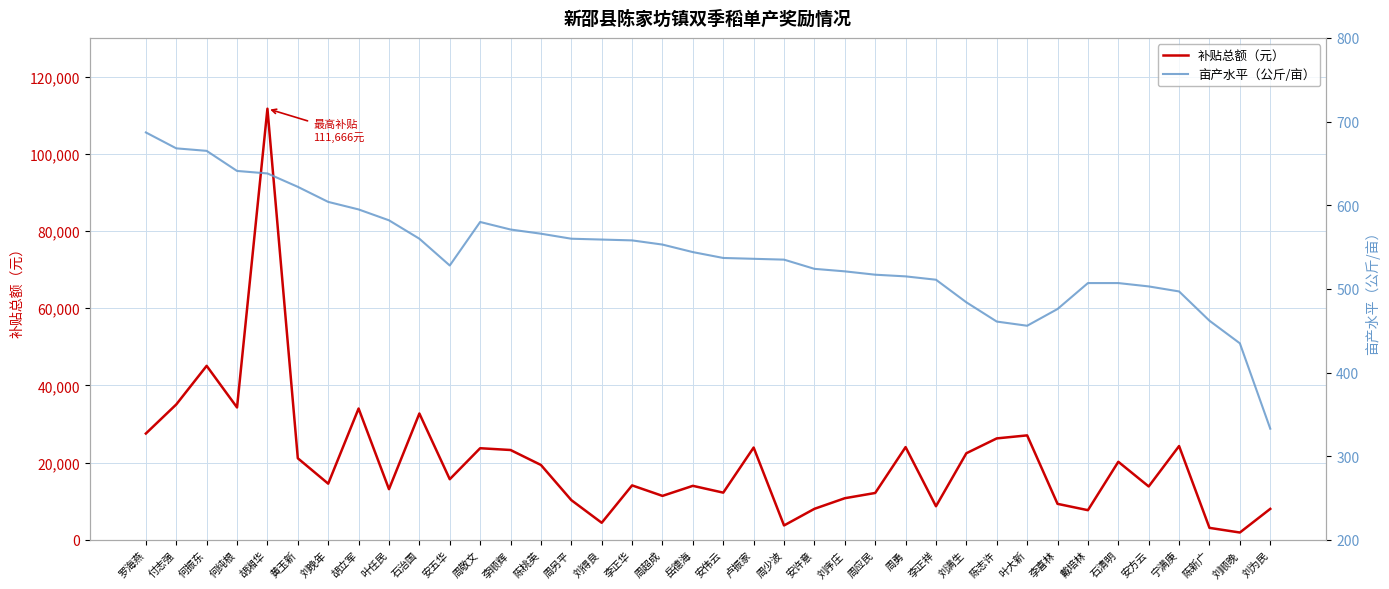

Rank the categories by 亩产水平（公斤/亩） value from highest to lowest.

罗海燕, 付志强, 何振东, 何纯根, 胡湘华, 黄玉新, 刘晚年, 胡立军, 叶任民, 周敬文, 李顺辉, 陈桃英, 石治国, 周另平, 刘得良, 李正华, 周超成, 岳德海, 安伟云, 卢振家, 周少波, 安五华, 安许意, 刘序庄, 周应民, 周勇, 李正祥, 戴培林, 石清明, 安方云, 宁满庚, 刘满生, 李喜林, 陈新广, 陈志许, 叶大新, 刘顺晚, 刘为民